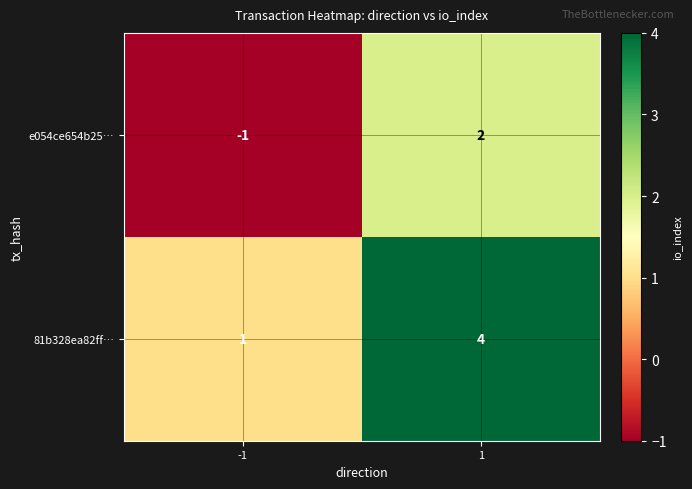

True or false: e054ce654b25… has a value of 2 at 1.

True